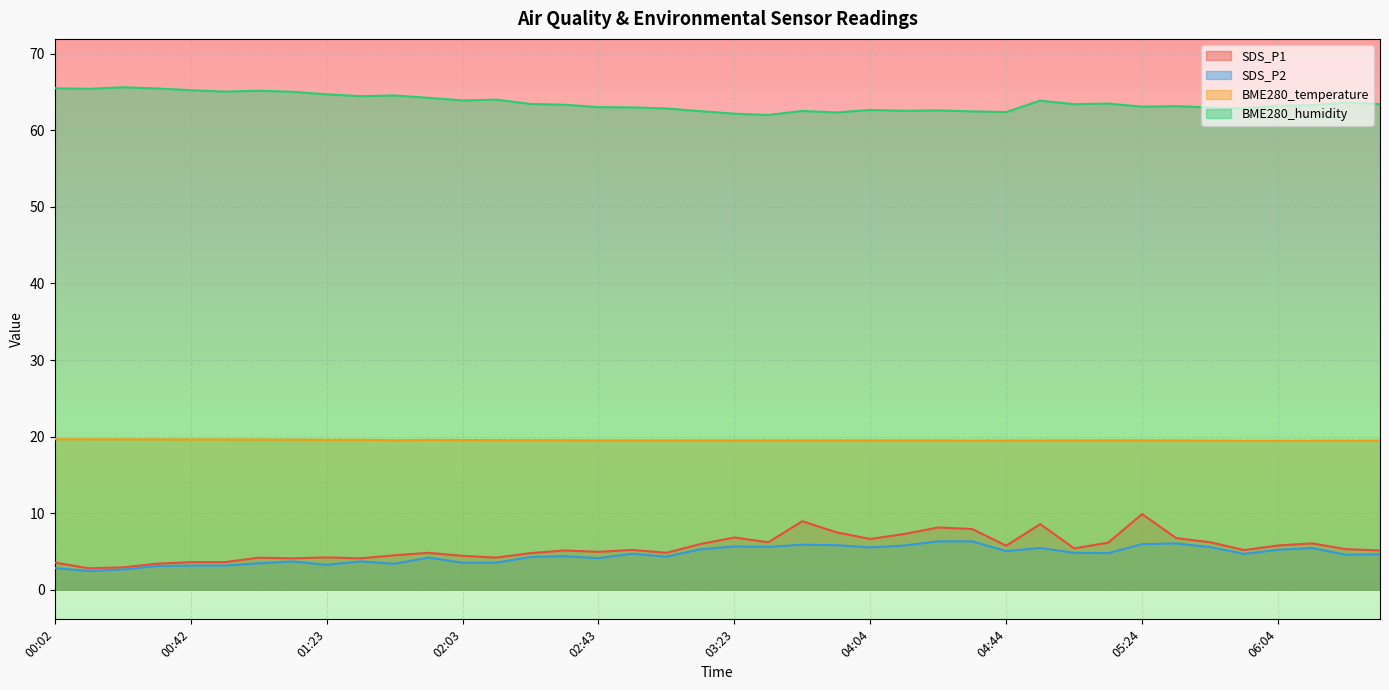

True or false: SDS_P2 has a value of 6.2 at 02:53.

False